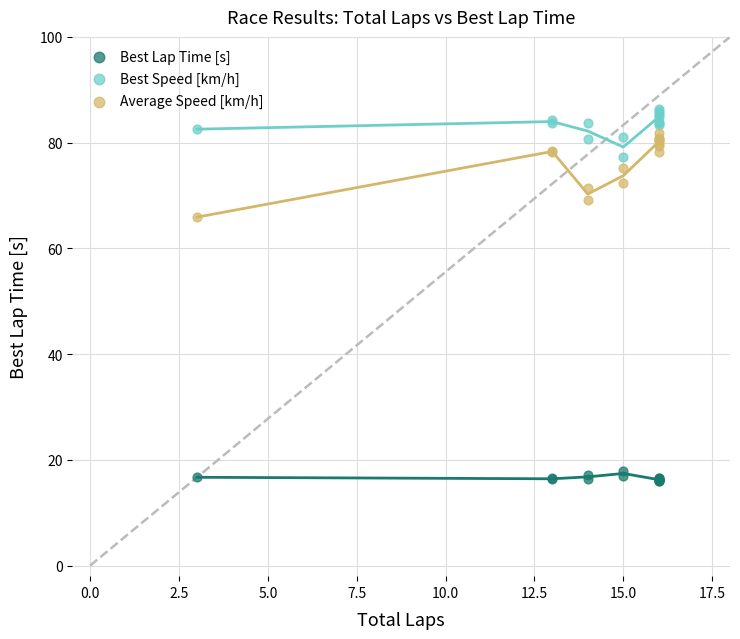

What is the X range (max minus min) for the scatter plot?

13.0